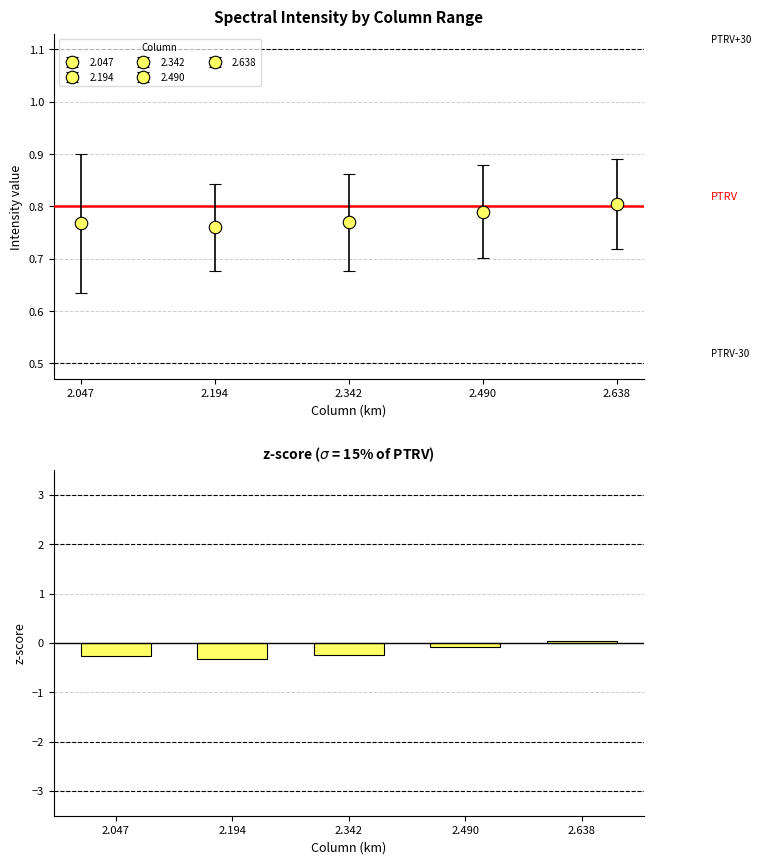

What is the smallest value displayed?

-0.3